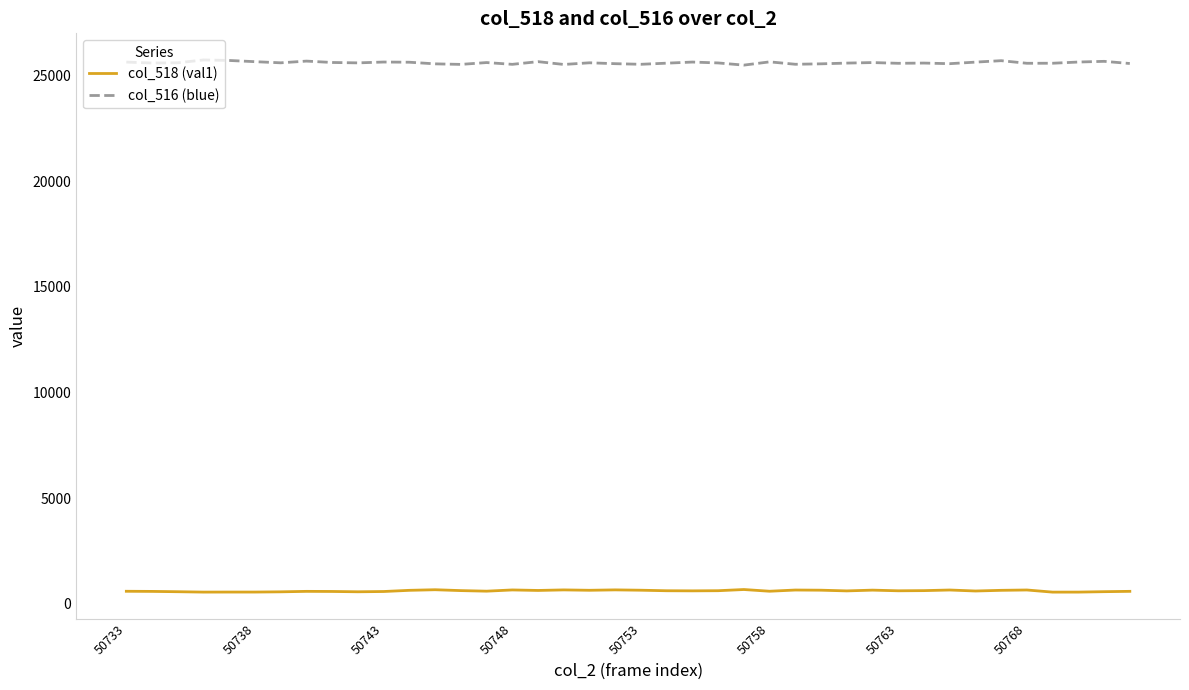

True or false: col_516 (blue) and col_518 (val1) cross at least once.

False